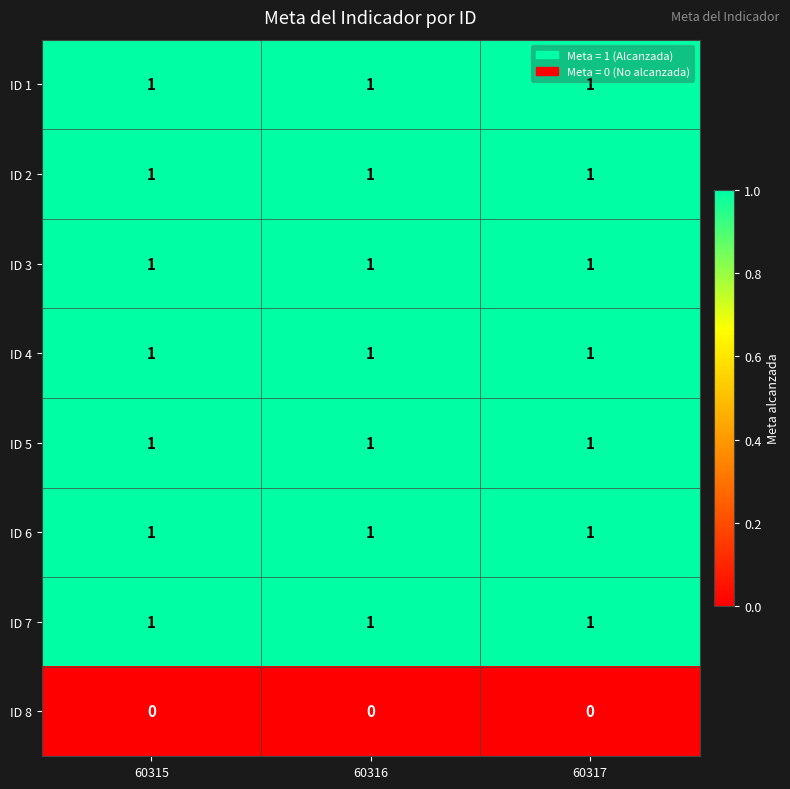

What is the total value across all series at 60315?

7